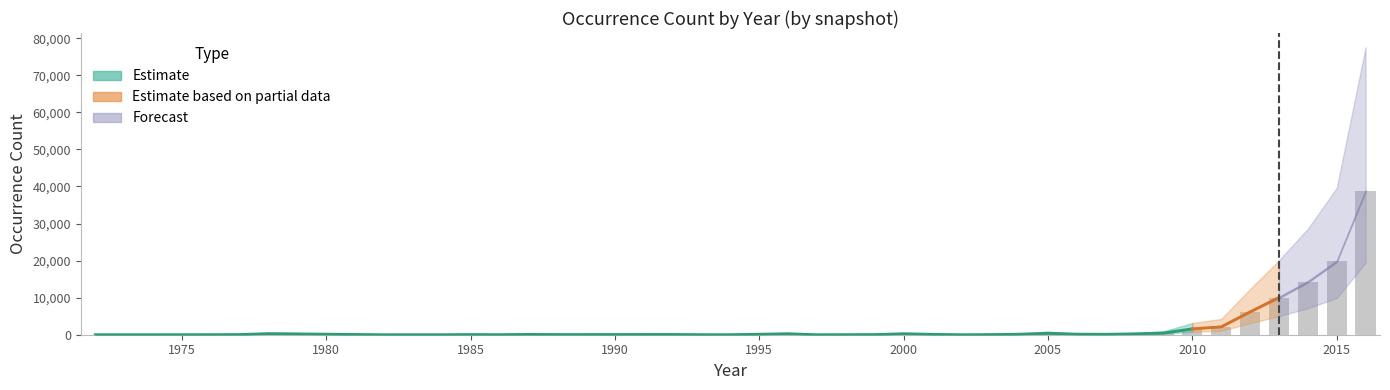

At which label does upper_band first exceed 152?

1978